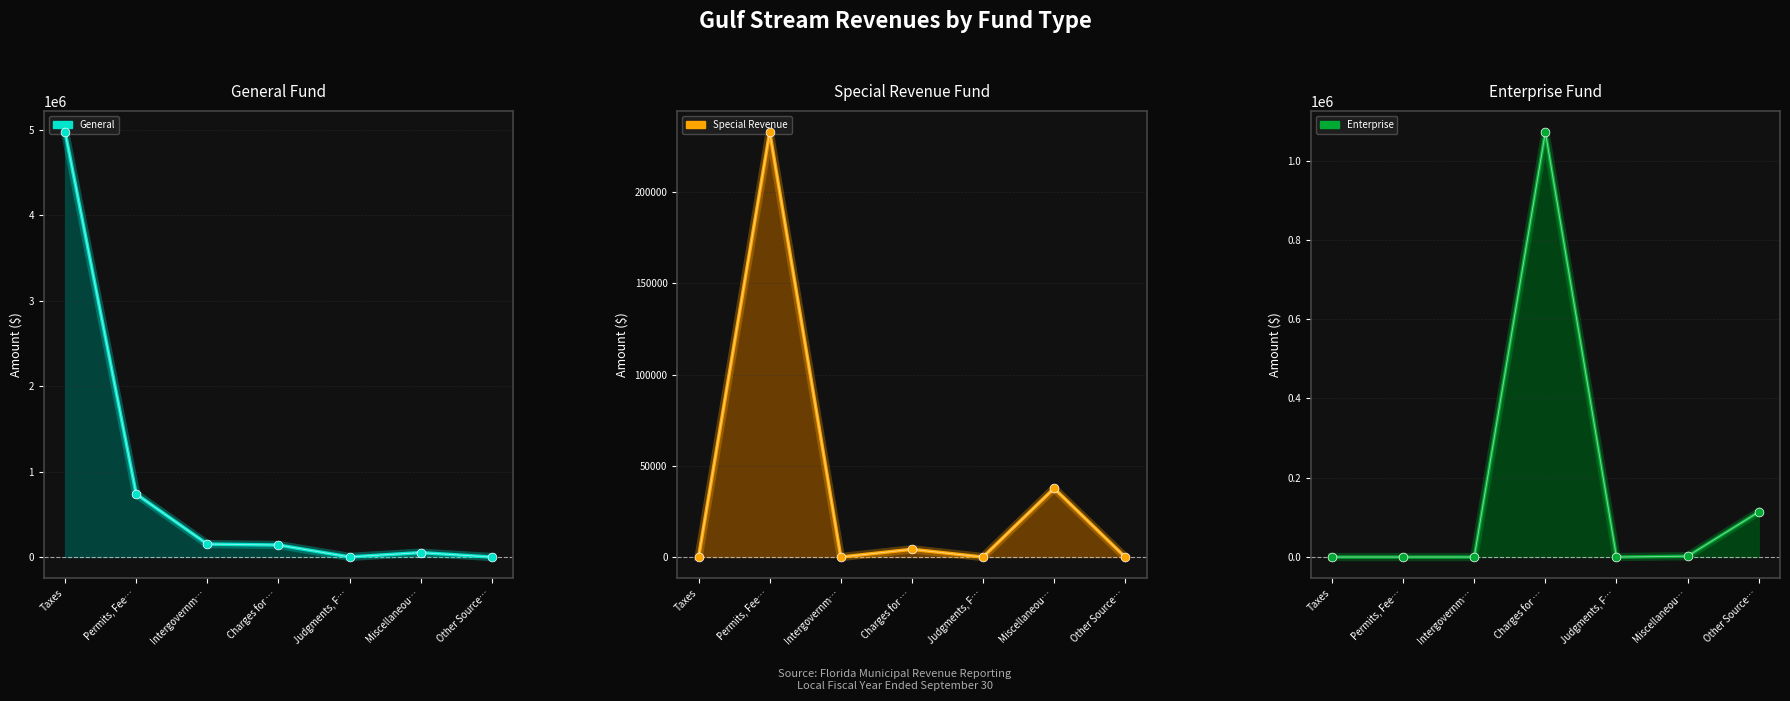

Which series reaches the minimum Y coordinate?

General